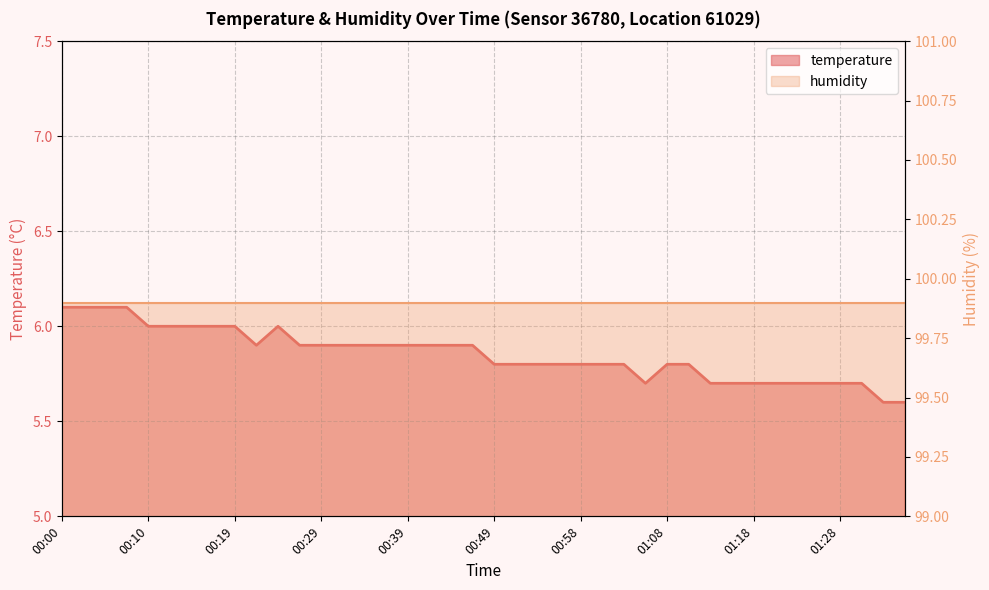

What is the difference between the values at 00:51 and 00:02?

0.3